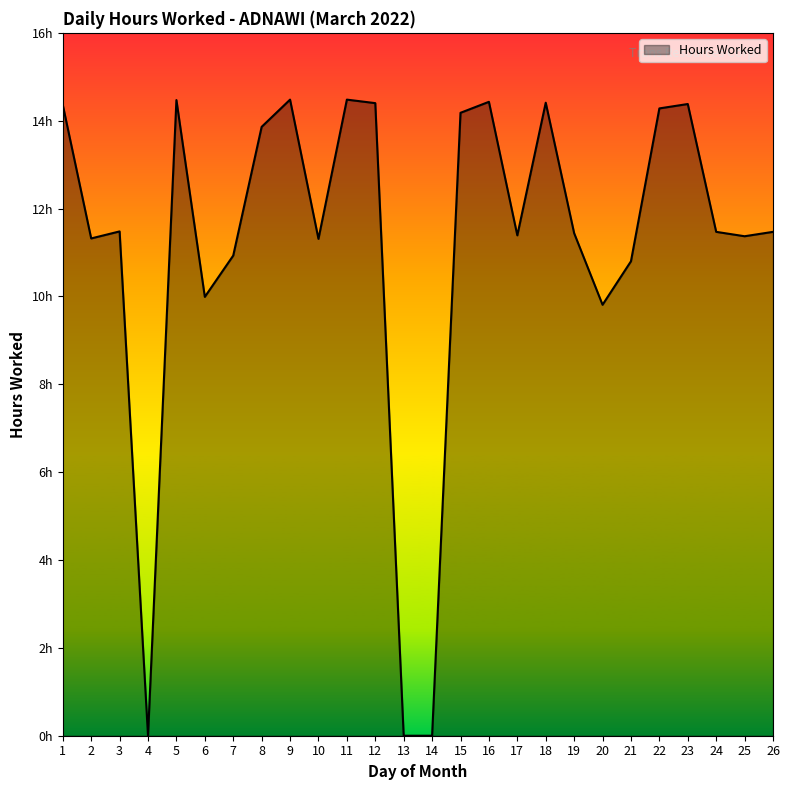

What is the change in value from 15 to 18?

+0.2